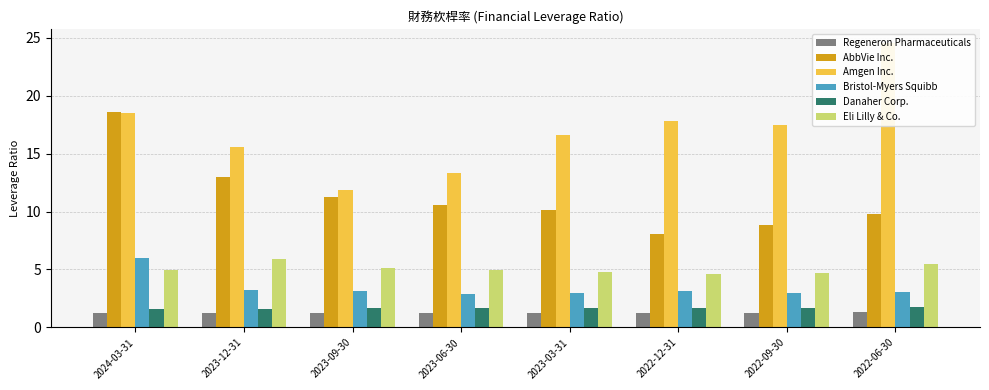

The value of AbbVie Inc. at 2022-06-30 is 9.8. True or false?

True